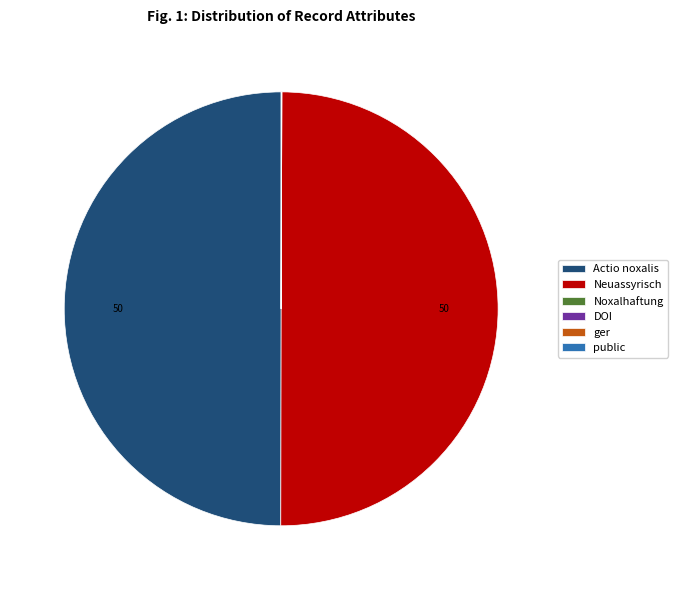

Is it true that Neuassyrisch is 42% of the pie?

False